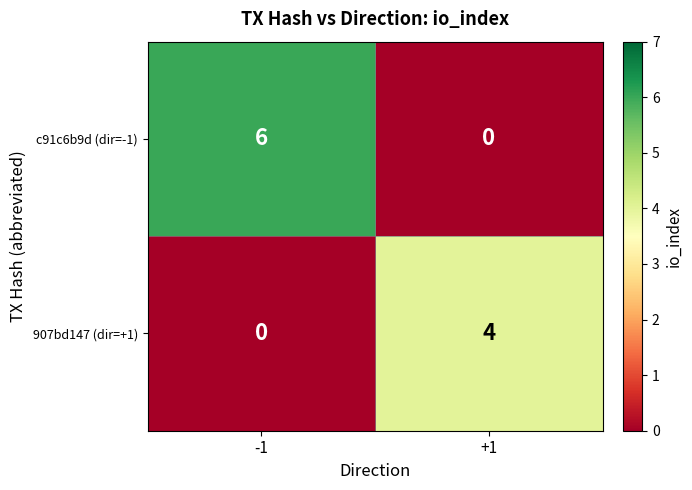

Reading left to right, transcribe all the data shown in this chart.

c91c6b9d (dir=-1): -1=6	+1=0
907bd147 (dir=+1): -1=0	+1=4